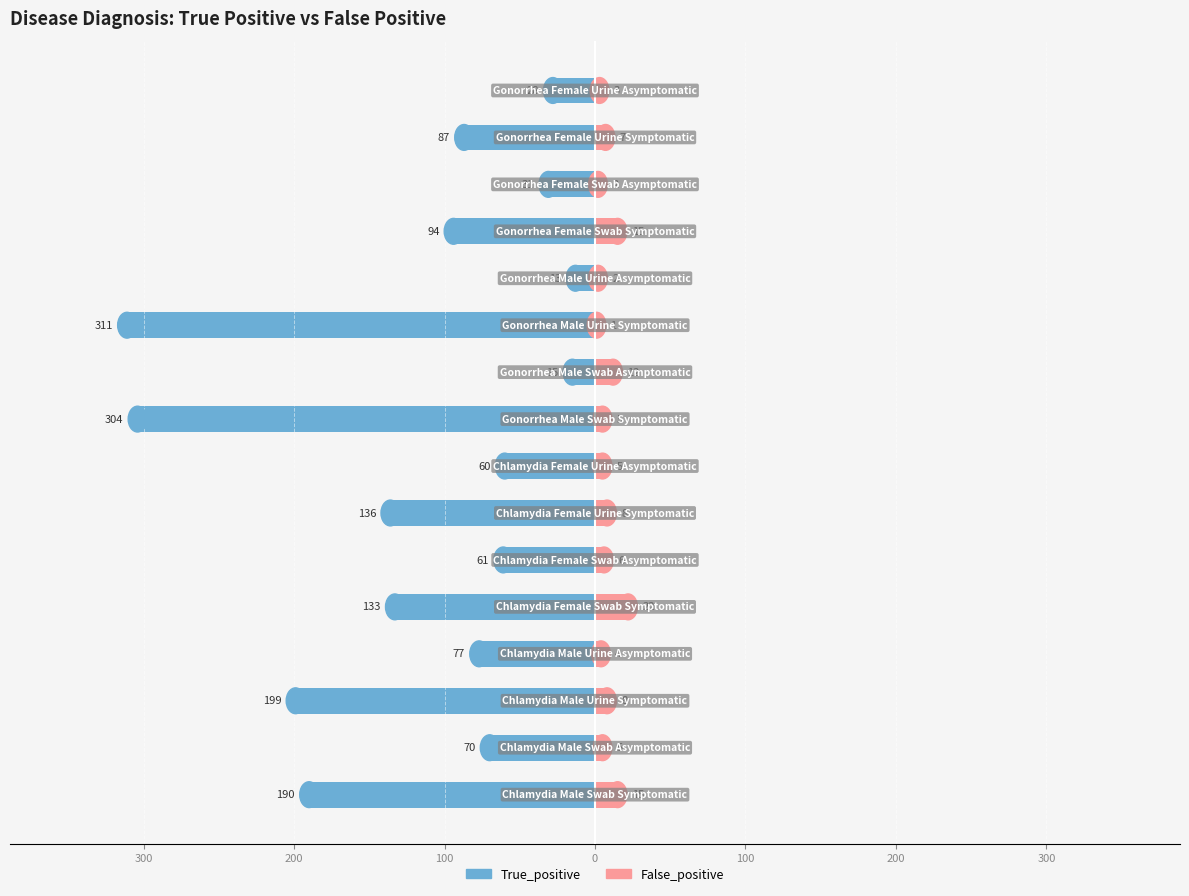

What is the value of the True_positive bar at the 2nd from the left?

-70